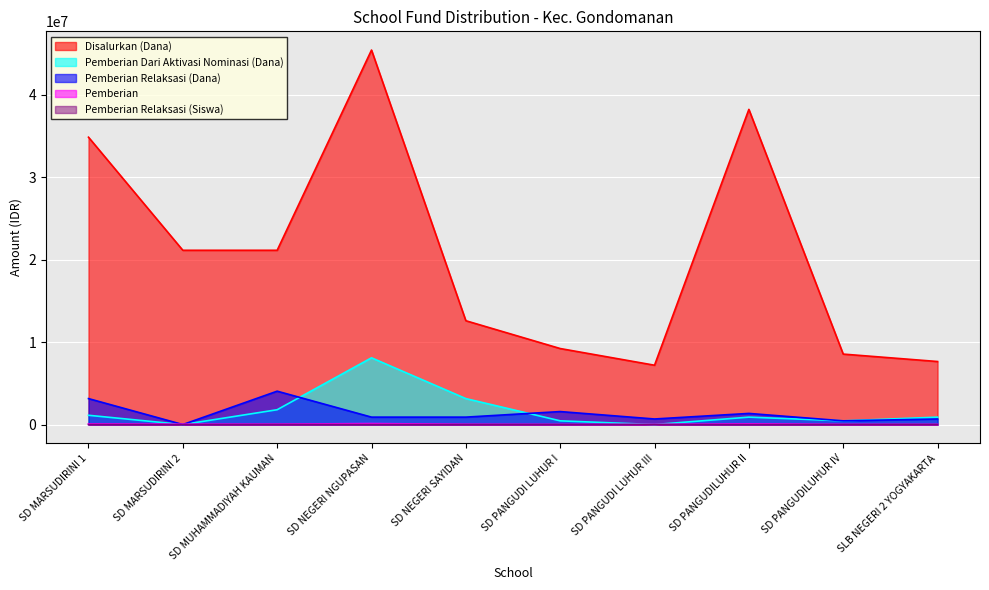

Is it true that Pemberian Relaksasi (Siswa) equals 7000 at SD MARSUDIRINI 1?

True